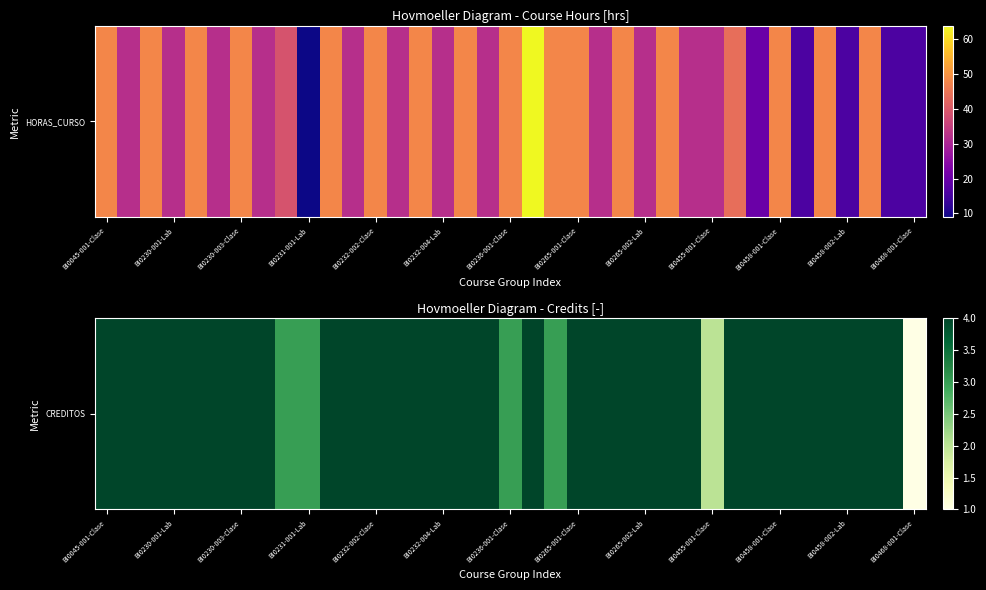

What is the approximate value at BI0236-001-Clase?

3